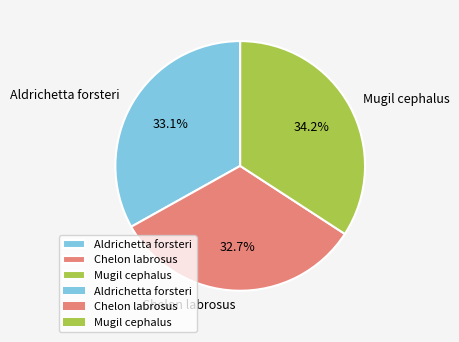

Which slice is the largest?

Mugil cephalus